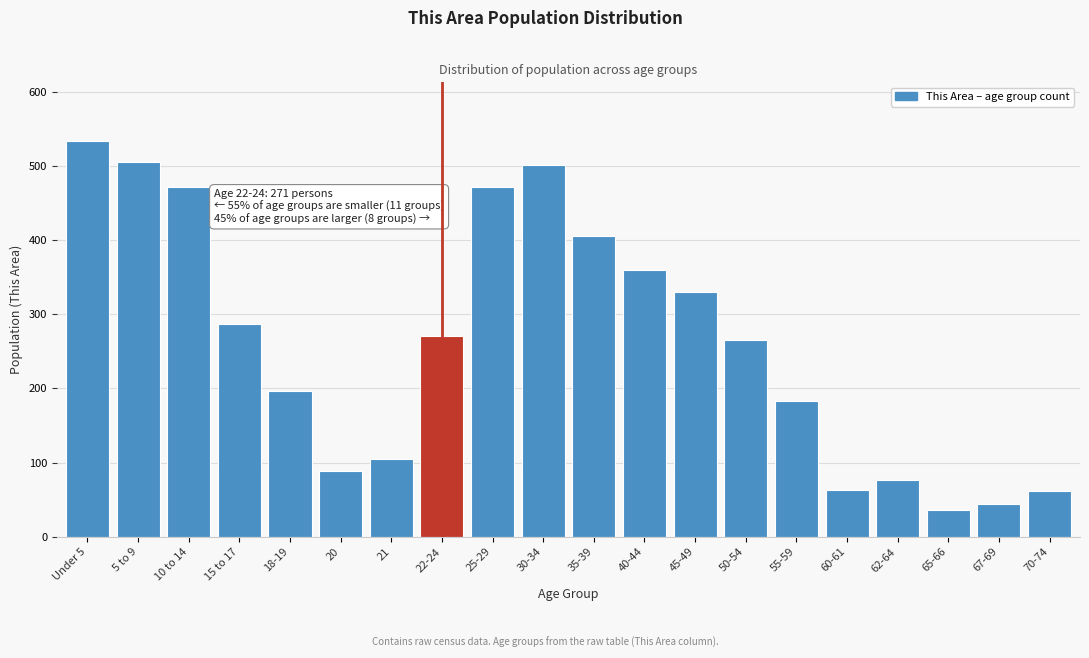

What is the minimum value shown in the chart?

36